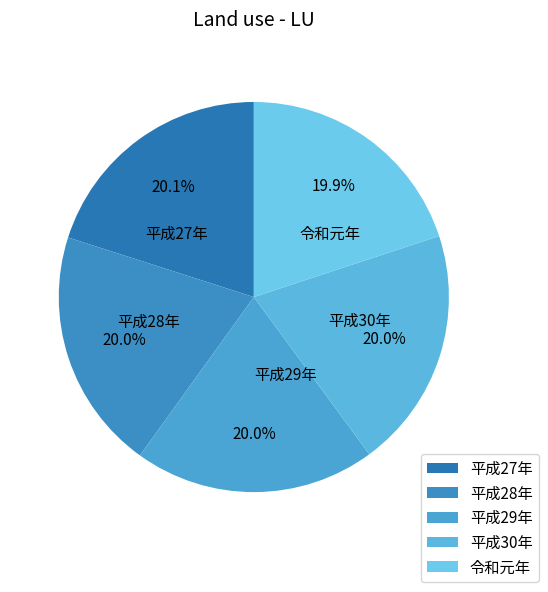

What is the total percentage of 平成30年 and 平成28年?

40.0%